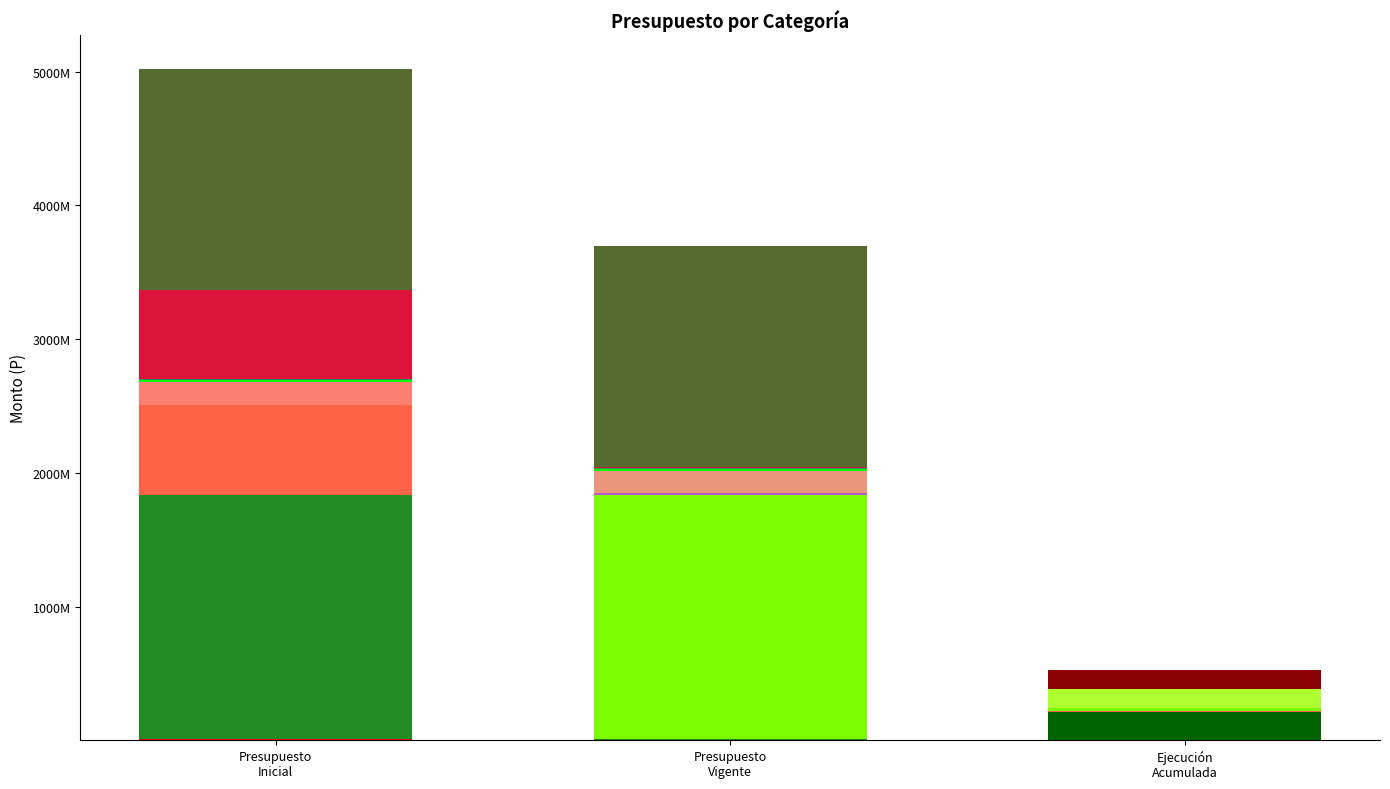

Which series has the widest spread of values?

Presupuesto Inicial